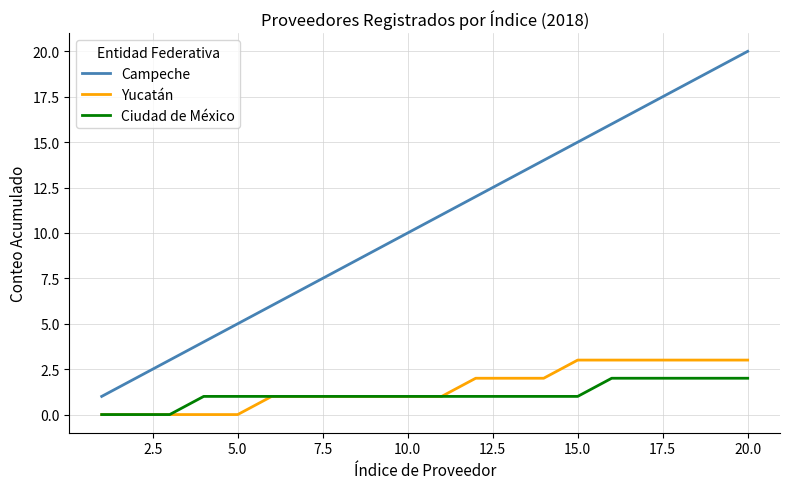

Rank the series by their maximum value, from lowest to highest.

Ciudad de México, Yucatán, Campeche